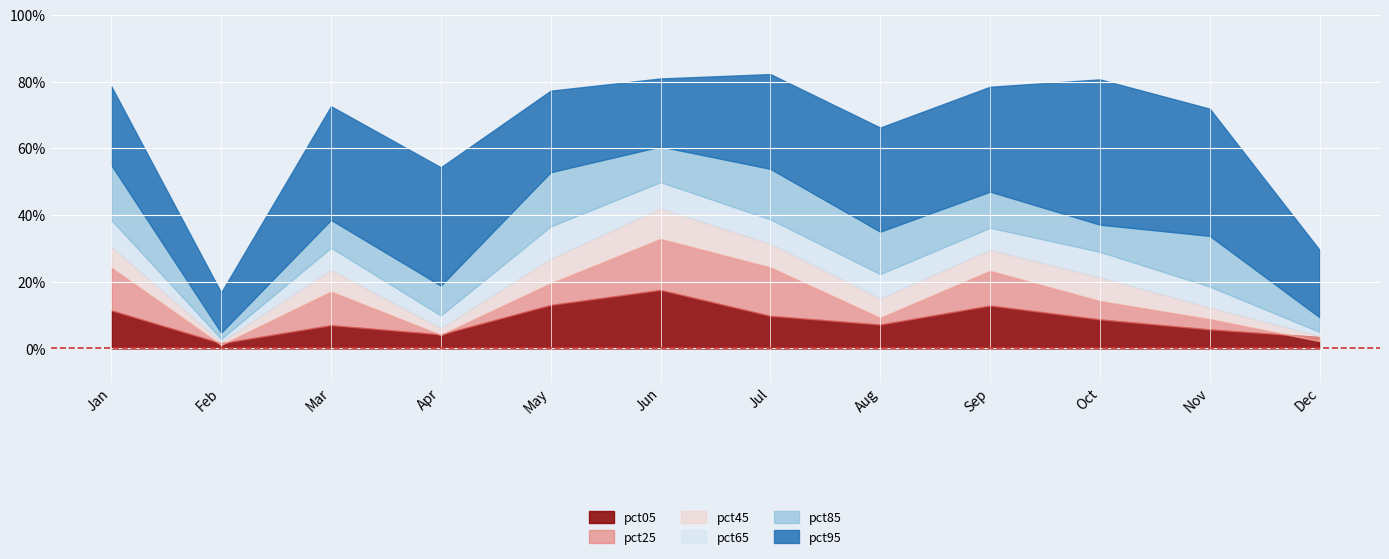

How many data points does each series have?

12